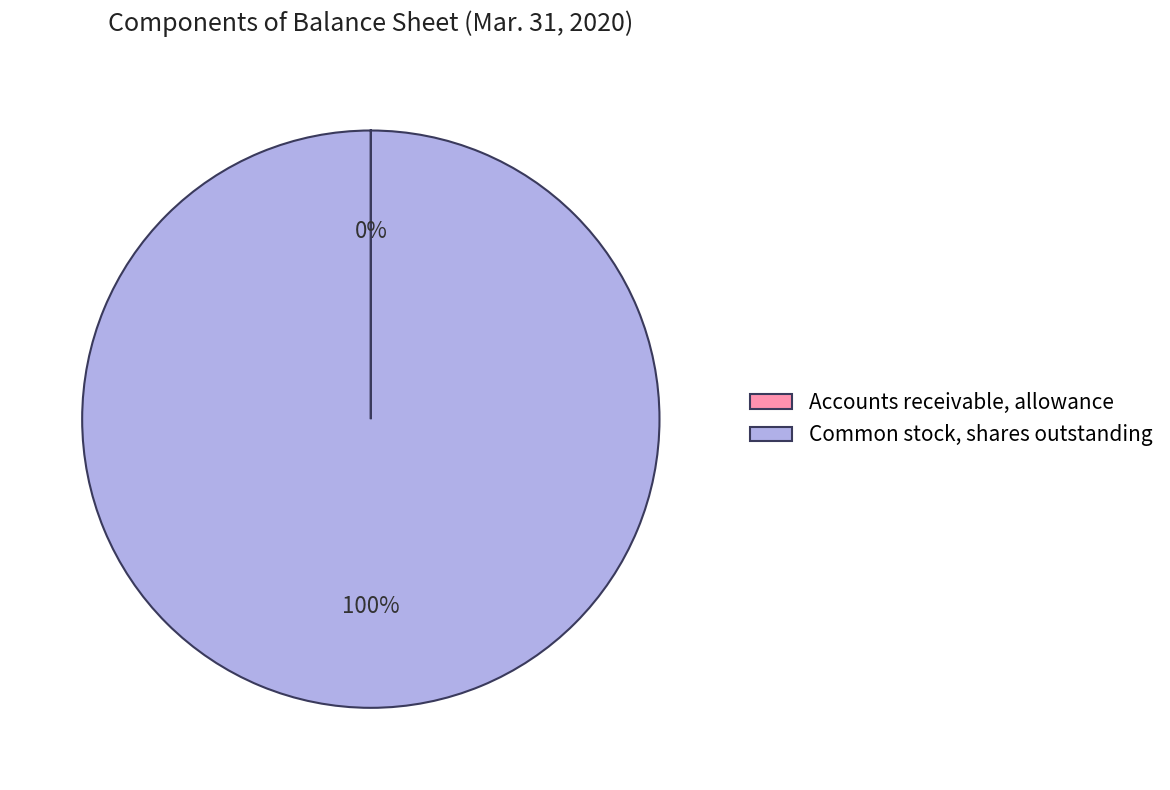

Does any single category account for the majority?

Yes